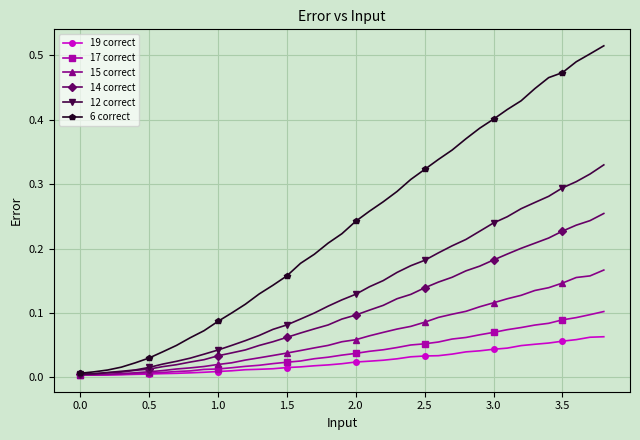

Which series has the largest total across all categories?

6 correct